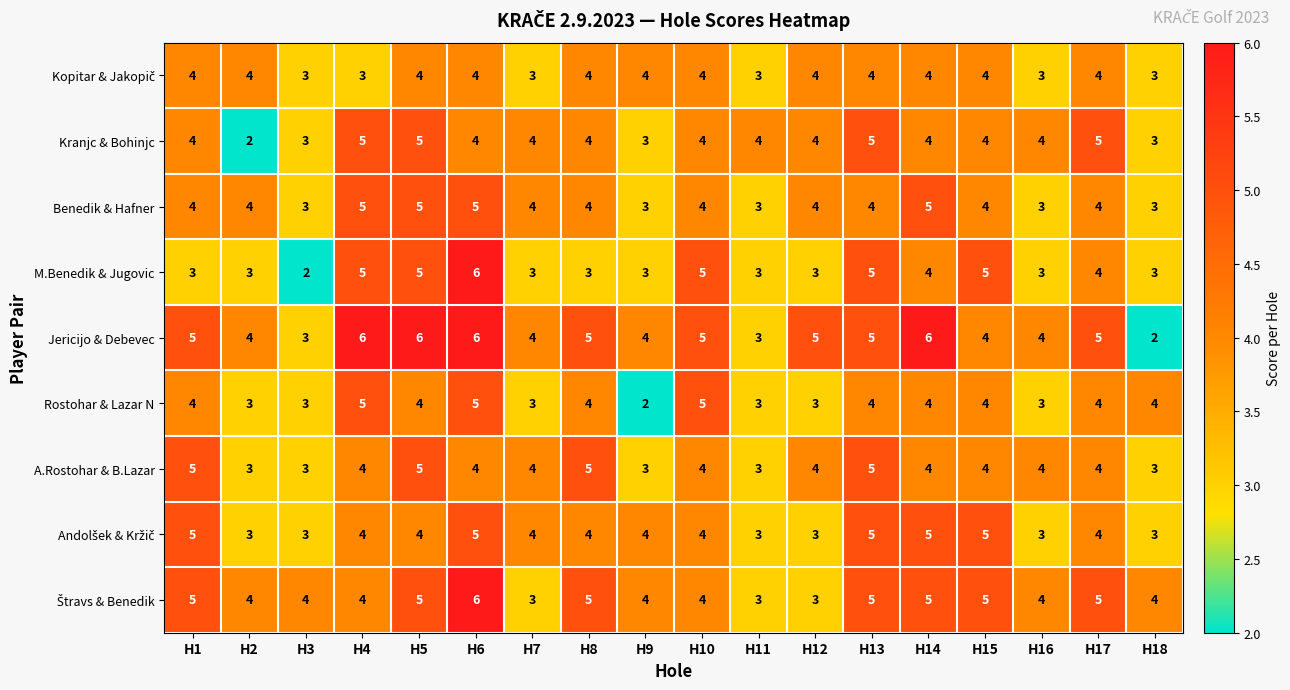

What is the approximate value of Benedik & Hafner at H16?

3